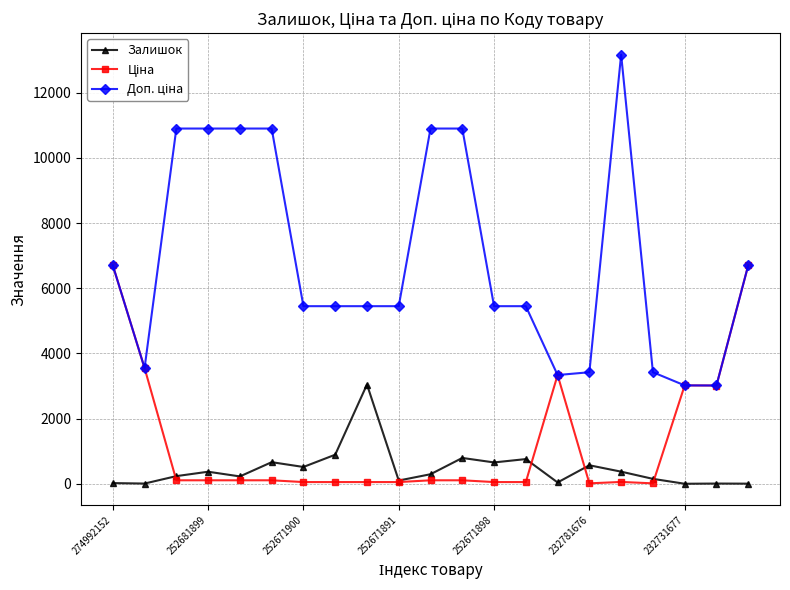

What is the value of the Залишок point at the 6th from the left?

665.0